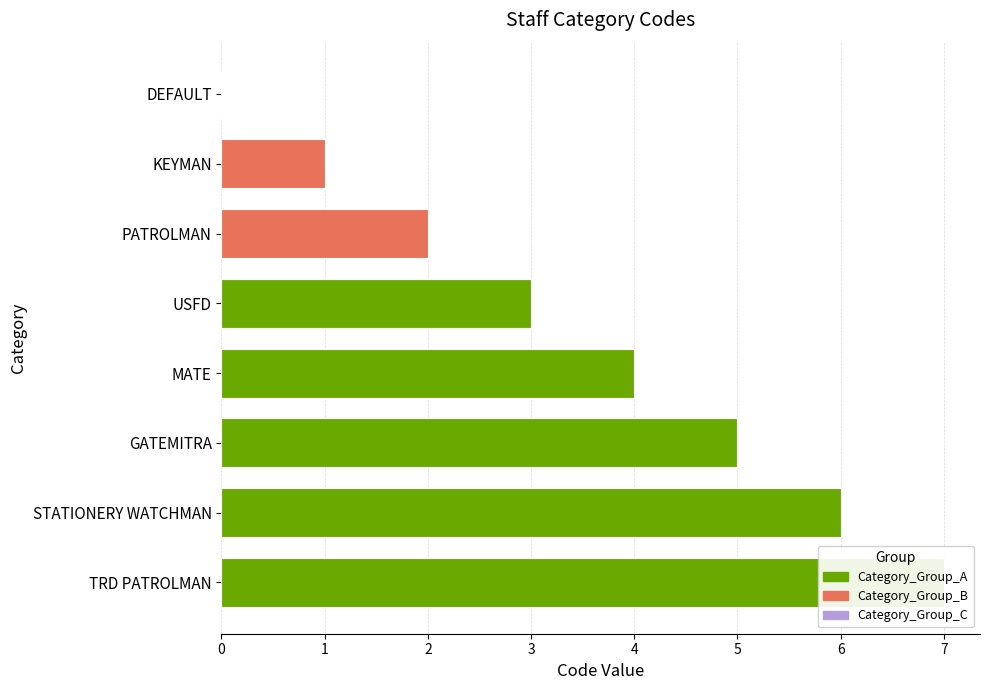

The chart shows a value of 2 at USFD. True or false?

False